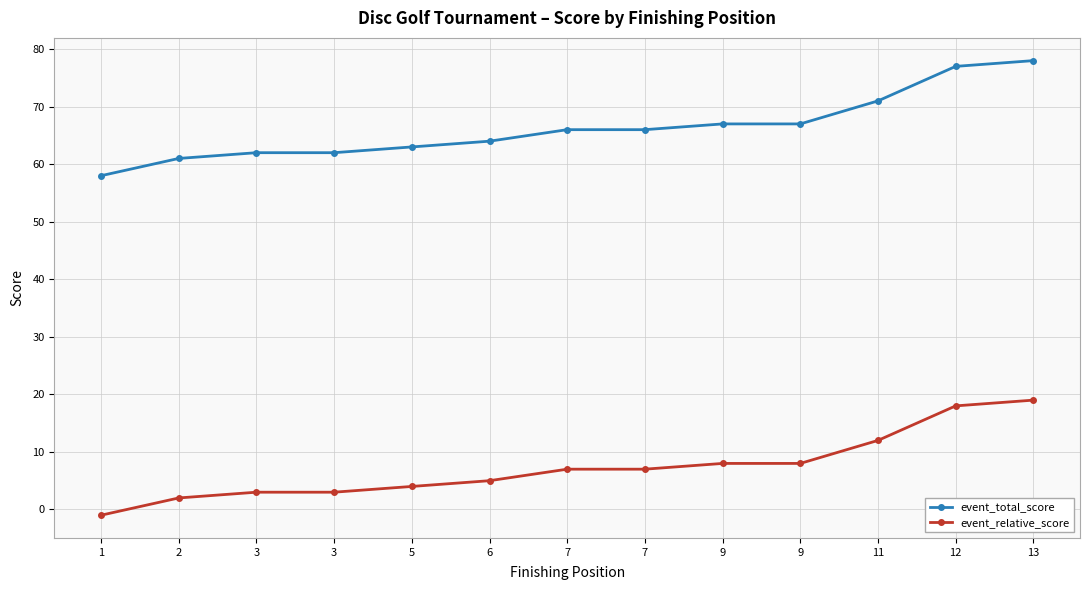

The value of event_total_score at 5 is 19. True or false?

False